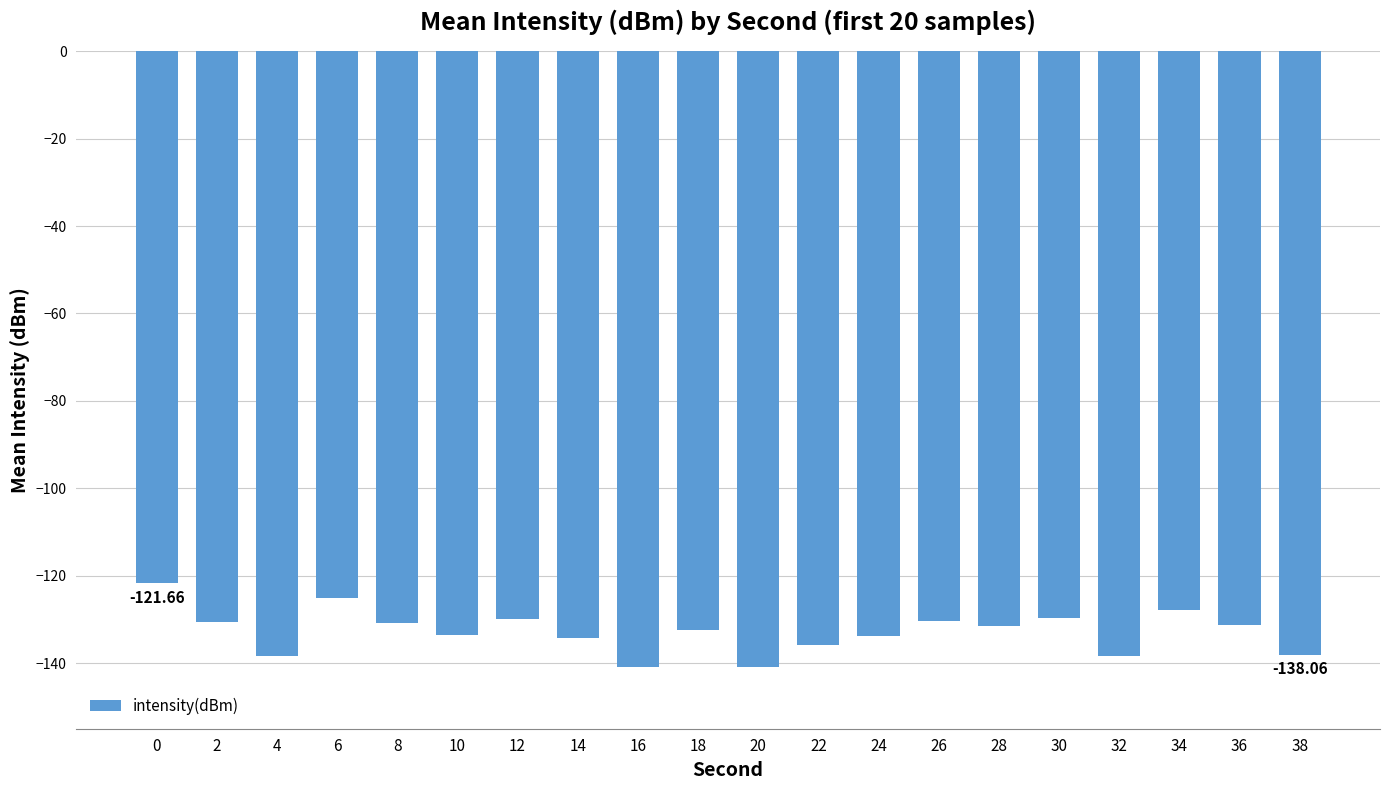

What is the average value?

-132.8